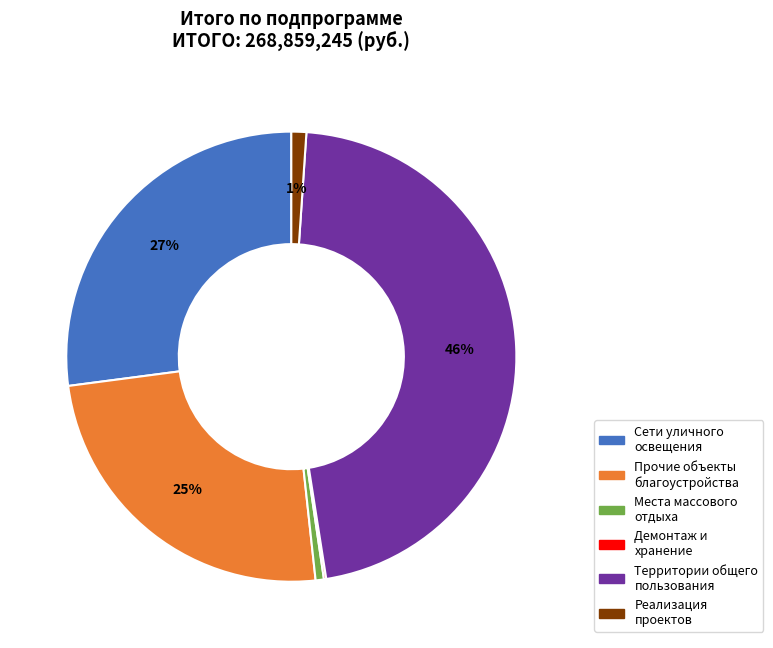

To the nearest percent, what is the difference between the largest and smallest slice percentages?

46%